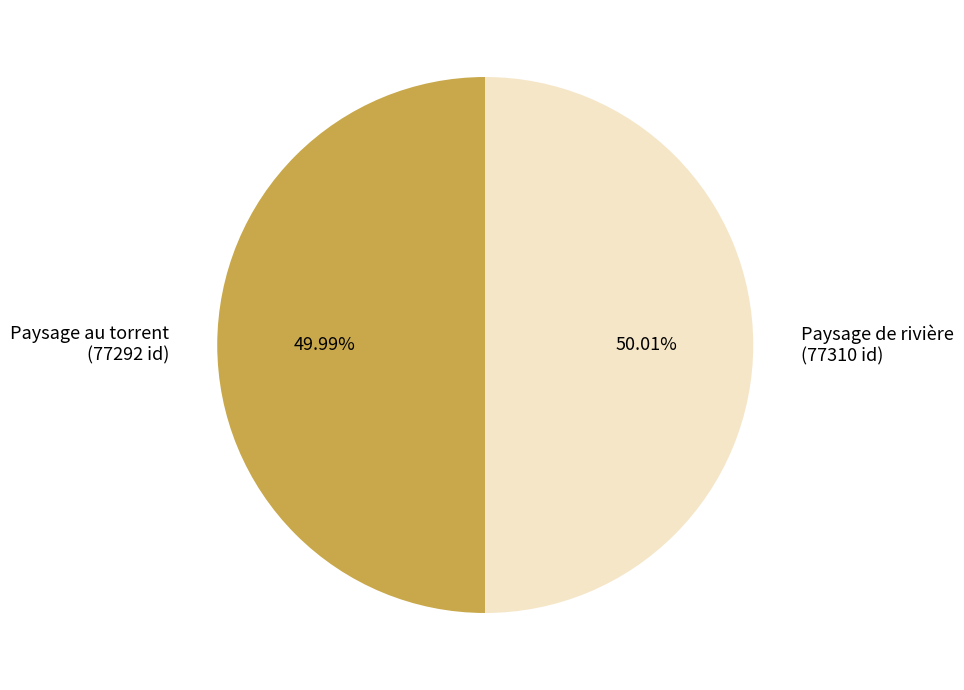

True or false: Paysage de rivière accounts for 50% of the total.

True